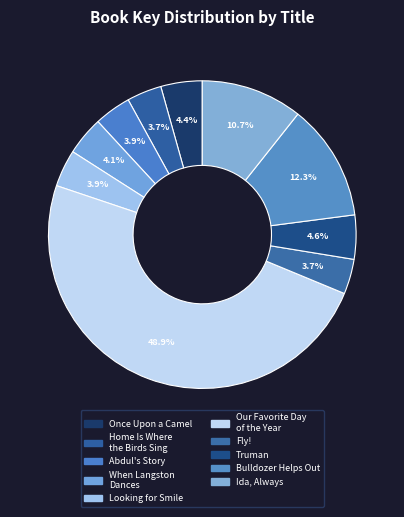

True or false: Truman accounts for 5% of the total.

True